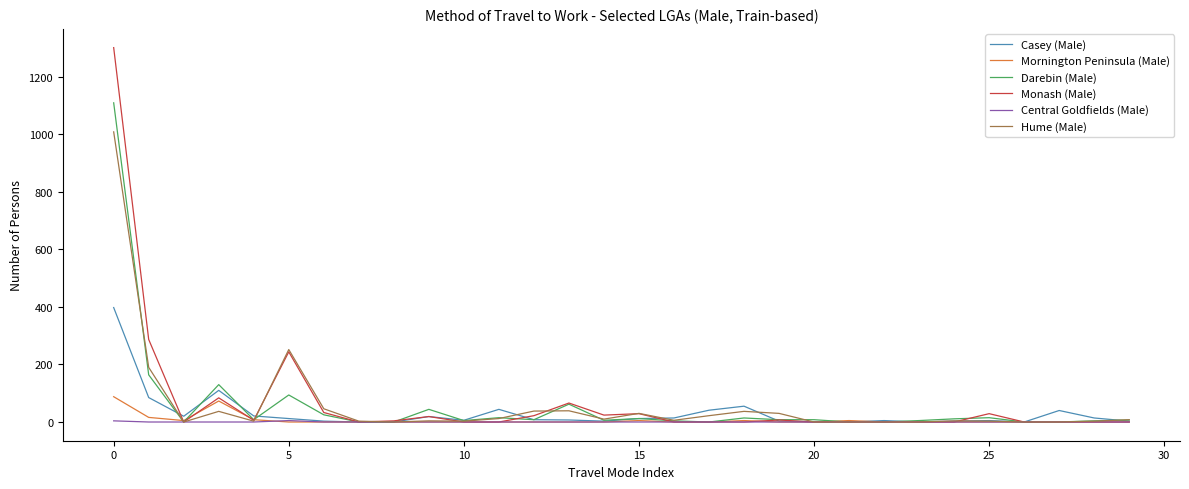

Which series has the largest range (max minus min)?

Monash (Male)